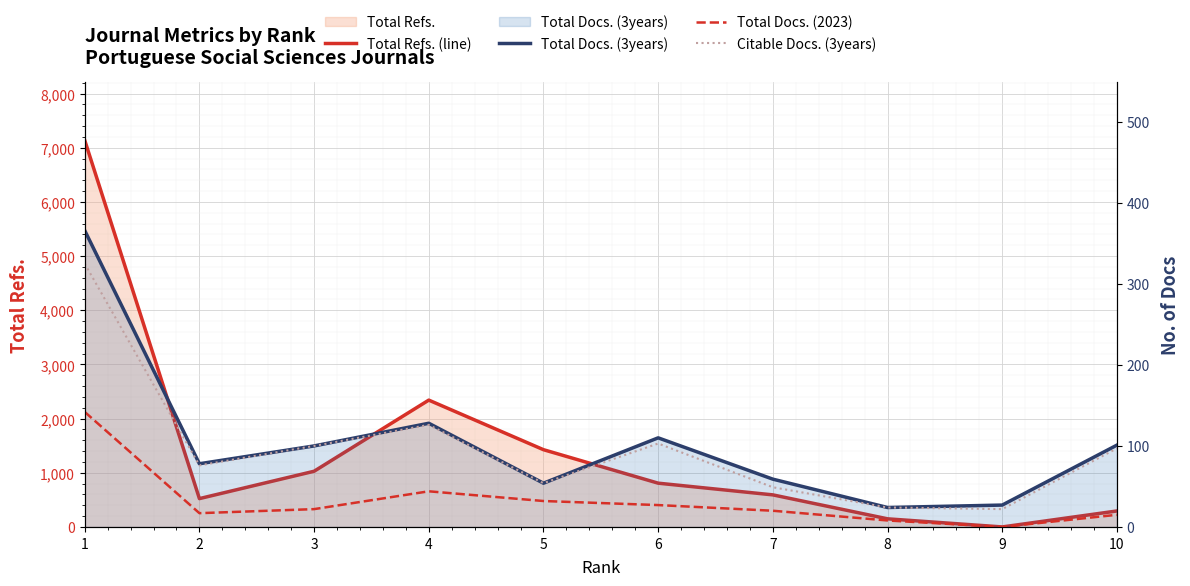

Reading left to right, extract all data points from this chart.

Total Refs. (line): 7138	523	1028	2341	1426	808	592	150	0	295
Total Docs. (3years): 366	78	100	128	54	110	59	24	27	101
Total Docs. (2023): 142	17	22	44	32	27	20	8	0	15
Citable Docs. (3years): 325	76	100	126	54	103	49	24	22	97